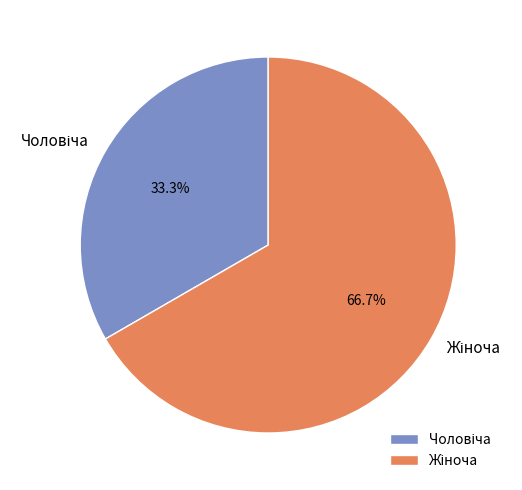

Is there a majority slice in this chart?

Yes